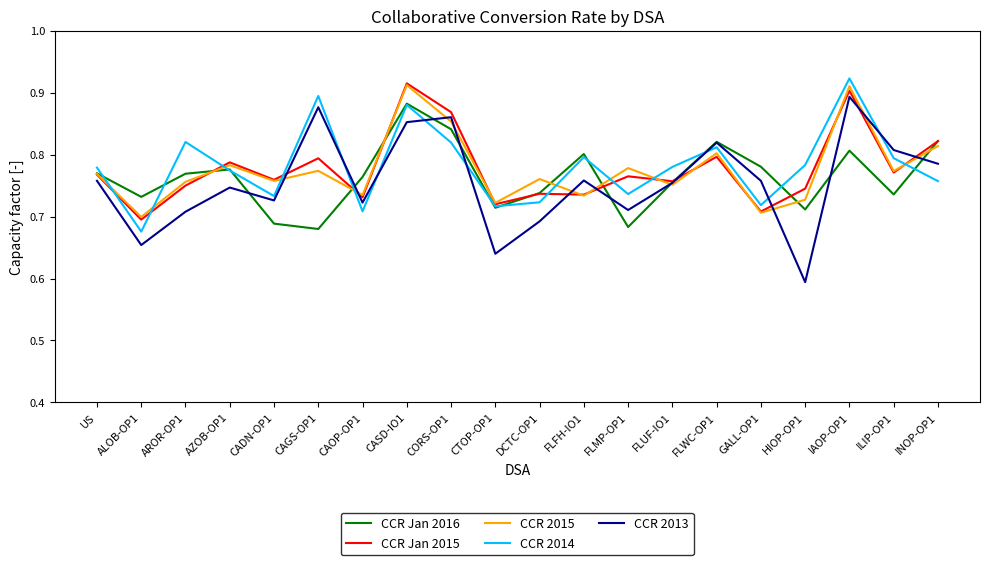

Which category has the highest value in the CCR 2014 series?

IAOP-OP1